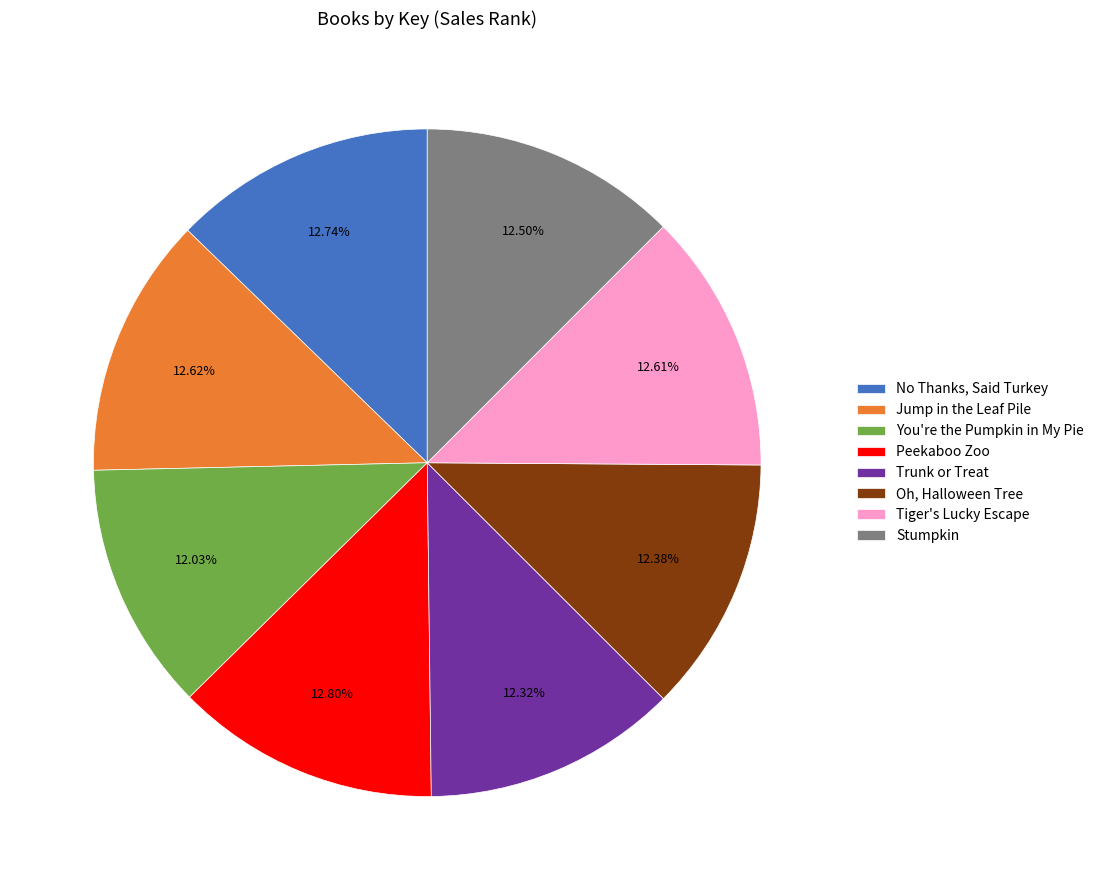

Approximately how many times larger is the value at You're the Pumpkin in My Pie compared to No Thanks, Said Turkey?

0.9